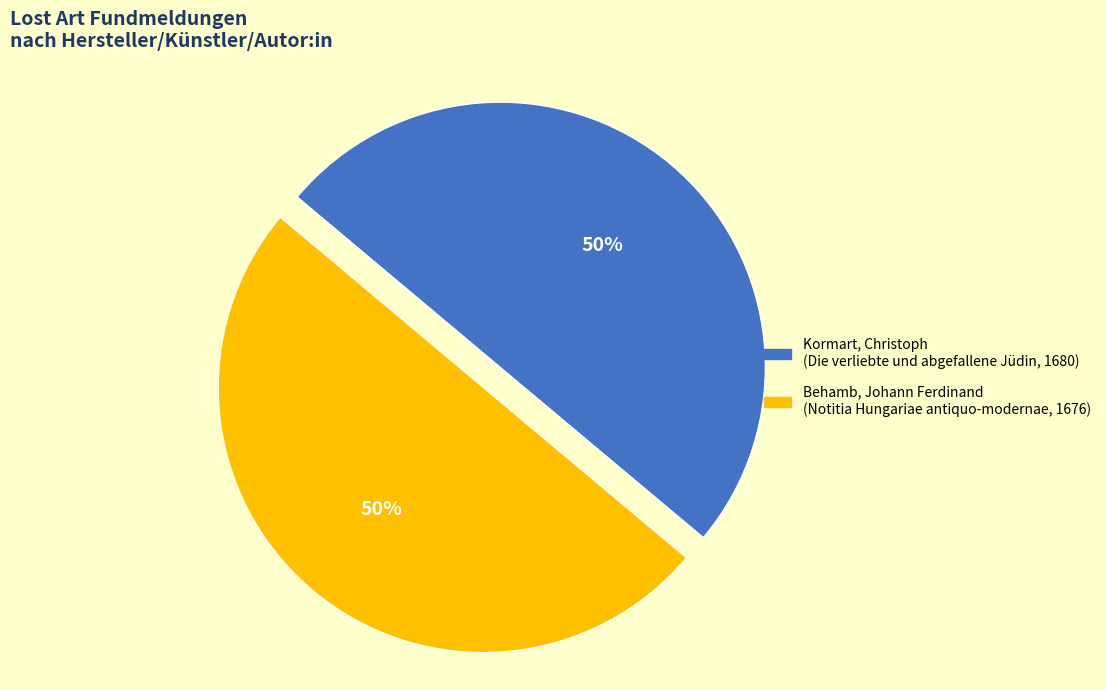

Do Behamb, Johann Ferdinand (Notitia Hungariae antiquo-modernae, 1676) and Kormart, Christoph (Die verliebte und abgefallene Jüdin, 1680) together represent more than half of the pie?

Yes